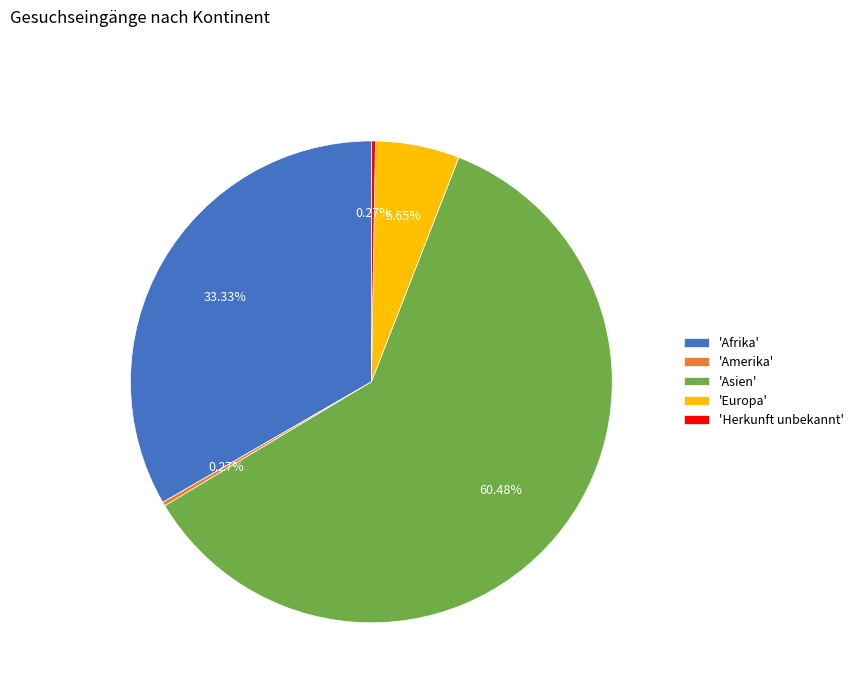

Which slice is the largest?

'Asien'